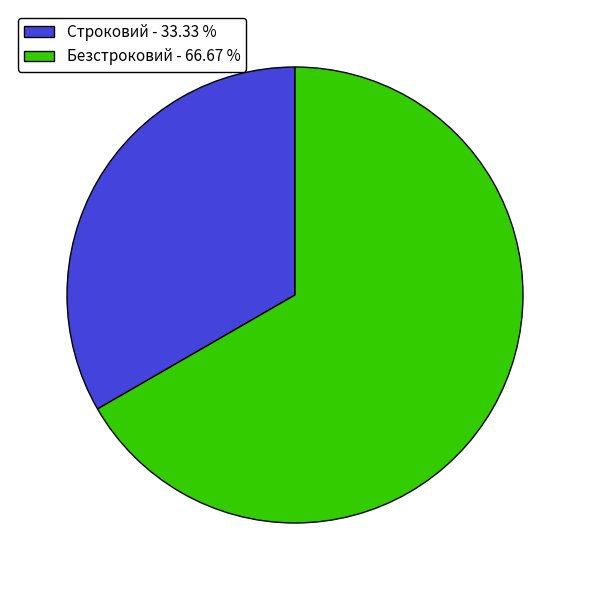

True or false: Строковий accounts for 46% of the total.

False